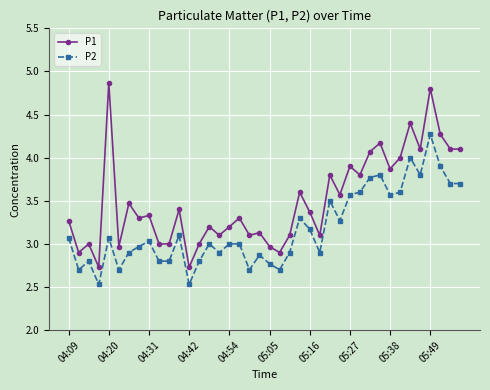

What is the value of the P2 point at the 9th from the left?

3.0